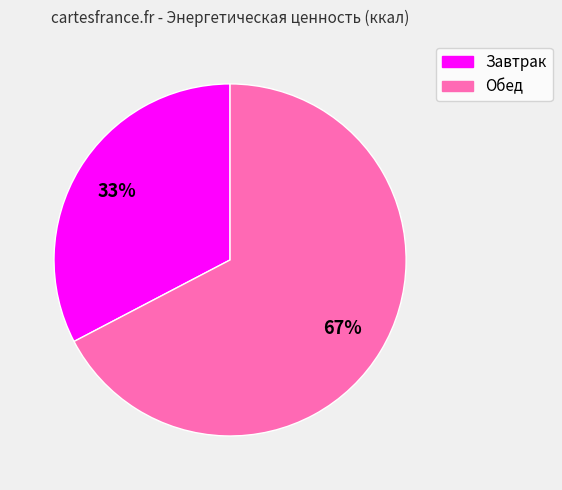

What is the ratio of the value at Завтрак to the value at Обед?

0.5